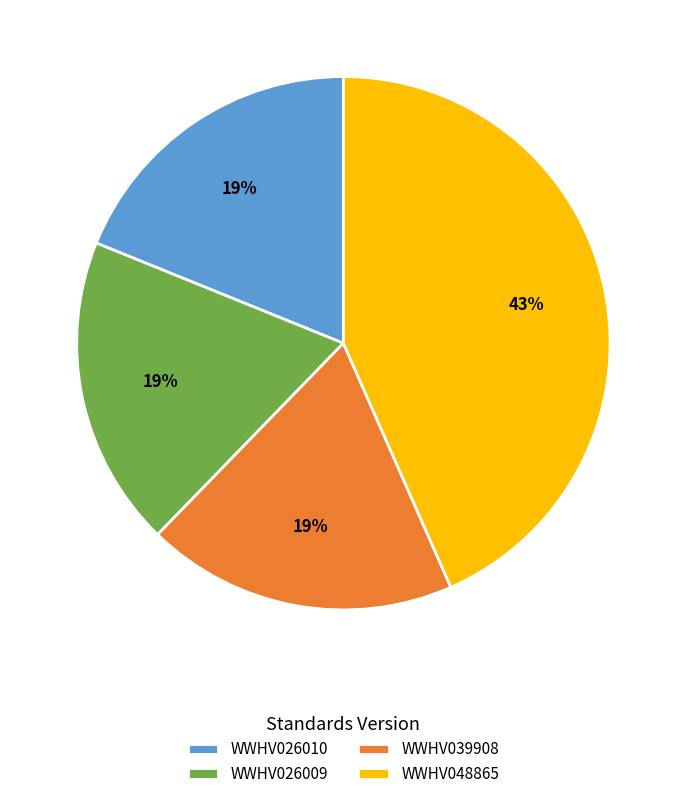

To the nearest percent, what percentage of the pie is WWHV048865?

43%